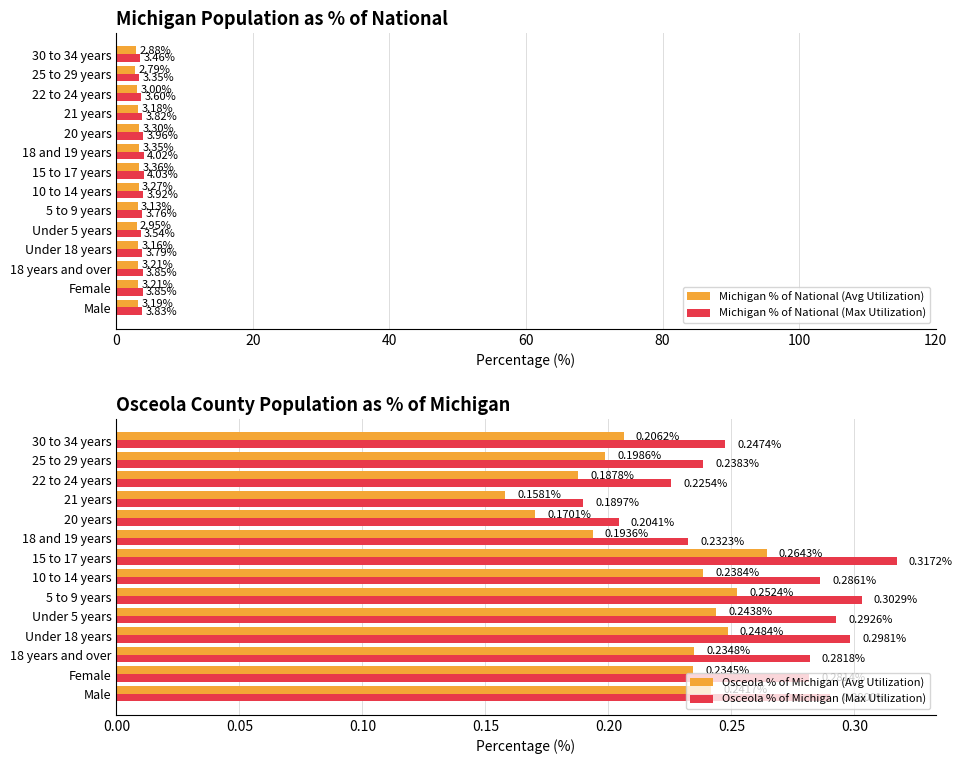

Reading right to left, transcribe all the data shown in this chart.

Michigan % of National (Avg Utilization): 2.9	2.8	3.0	3.2	3.3	3.4	3.4	3.3	3.1	3.0	3.2	3.2	3.2	3.2
Michigan % of National (Max Utilization): 3.5	3.3	3.6	3.8	4.0	4.0	4.0	3.9	3.8	3.5	3.8	3.9	3.9	3.8
Osceola % of Michigan (Avg Utilization): 0.2	0.2	0.2	0.2	0.2	0.2	0.3	0.2	0.3	0.2	0.2	0.2	0.2	0.2
Osceola % of Michigan (Max Utilization): 0.2	0.2	0.2	0.2	0.2	0.2	0.3	0.3	0.3	0.3	0.3	0.3	0.3	0.3